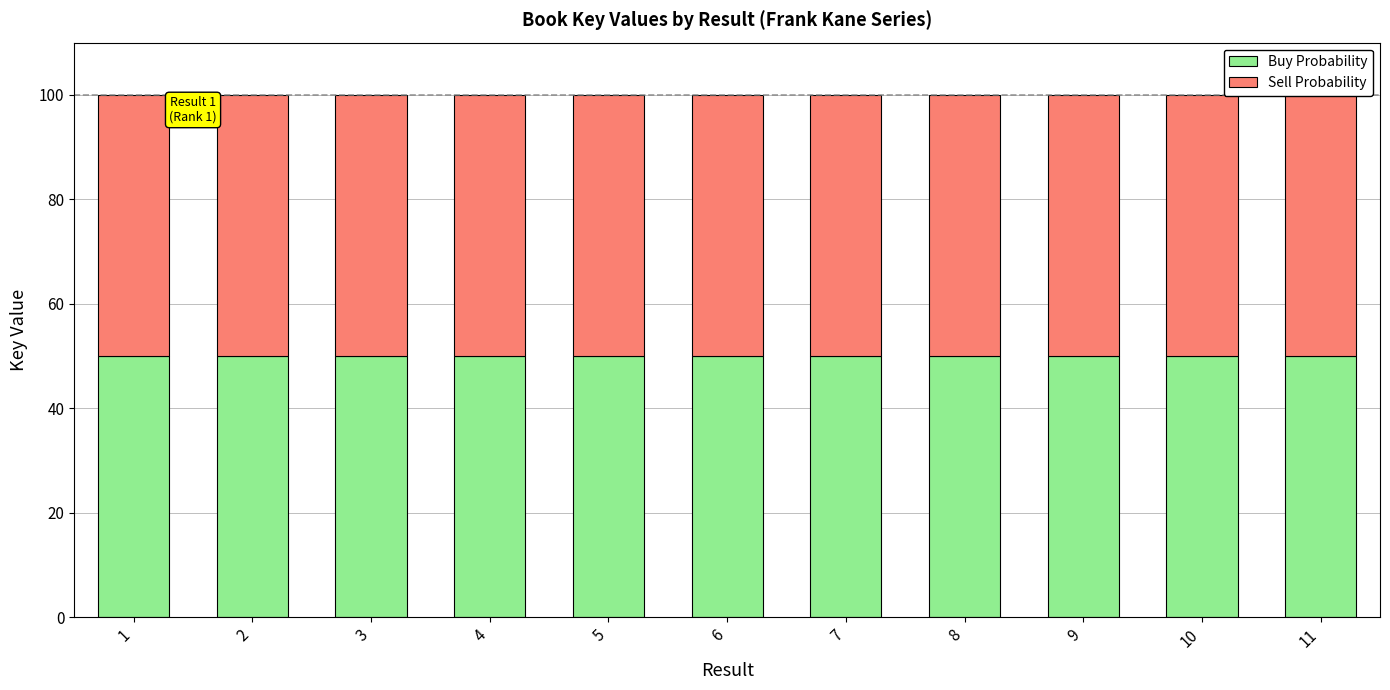

What is the sum of all Buy Probability values?

550.0